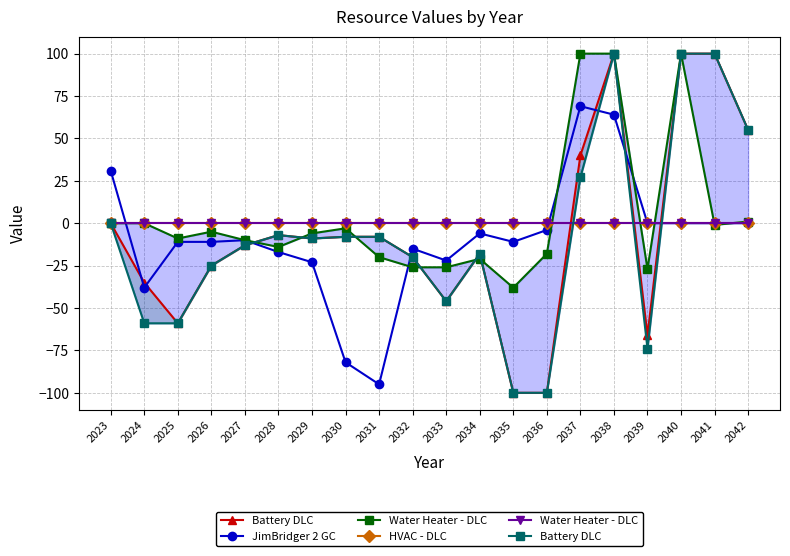

What is the smallest value displayed?

-100